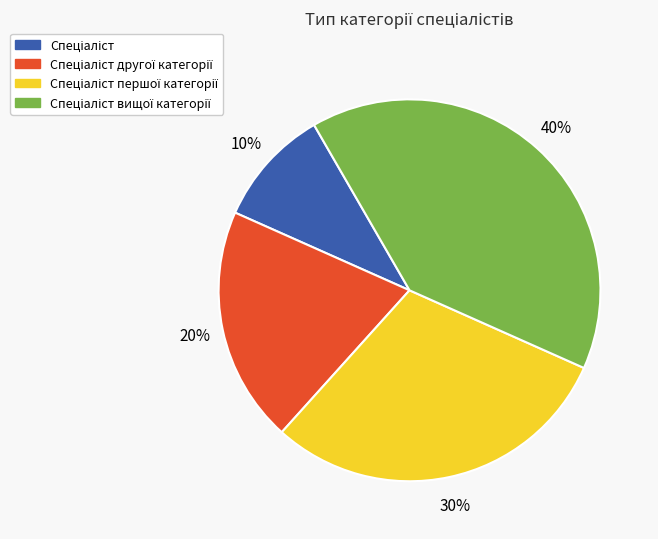

To the nearest percent, what is the average slice percentage?

25%